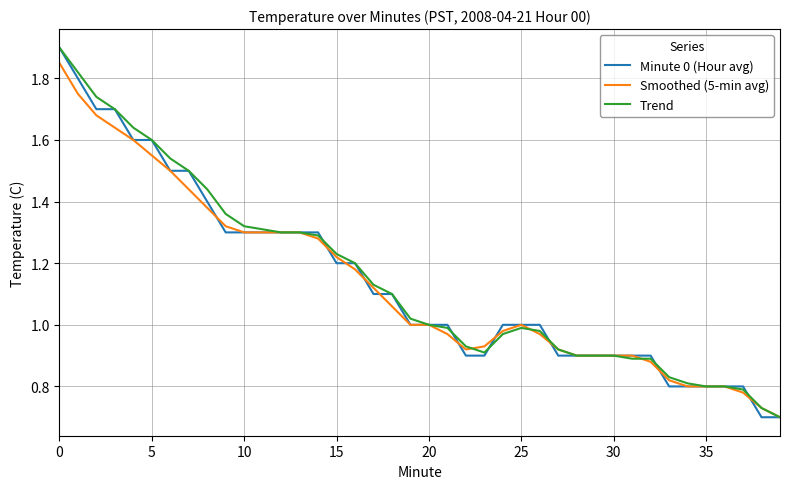

What are all the series names shown in the legend?

Minute 0 (Hour avg), Smoothed (5-min avg), Trend